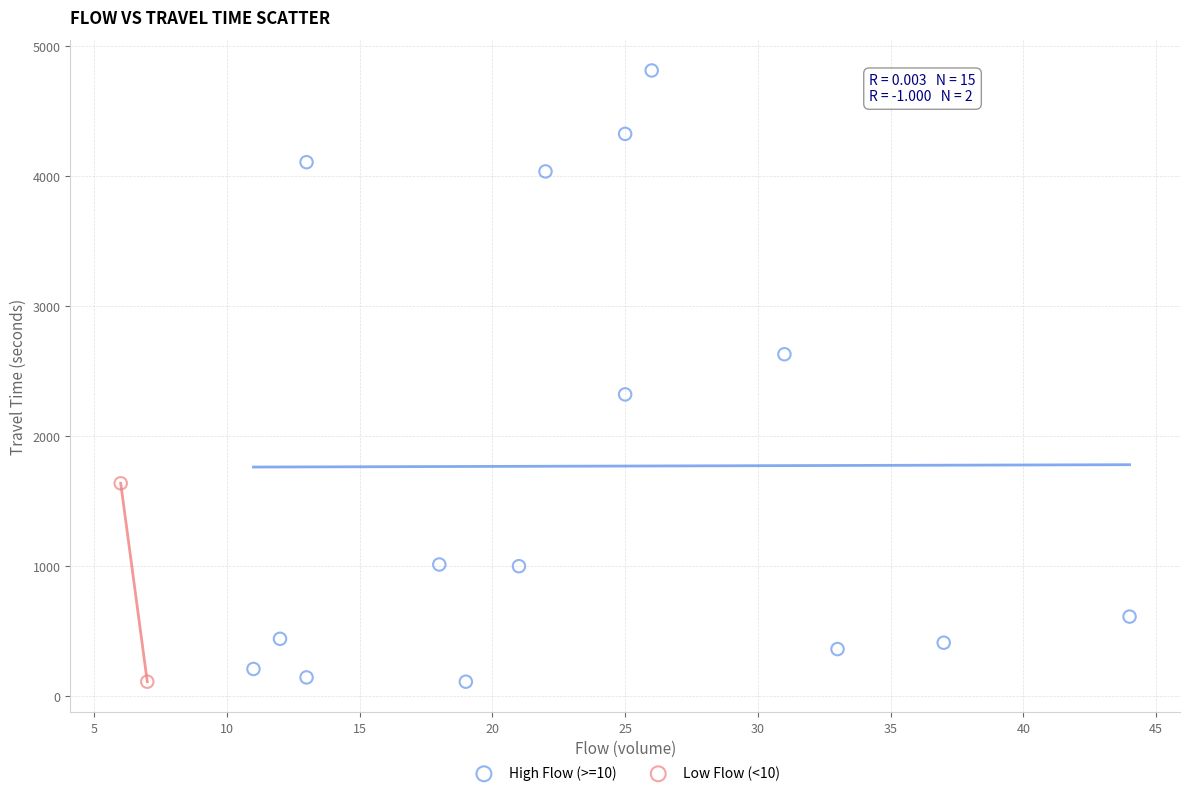

What are all the series names shown in the legend?

High Flow (>=10), Low Flow (<10)